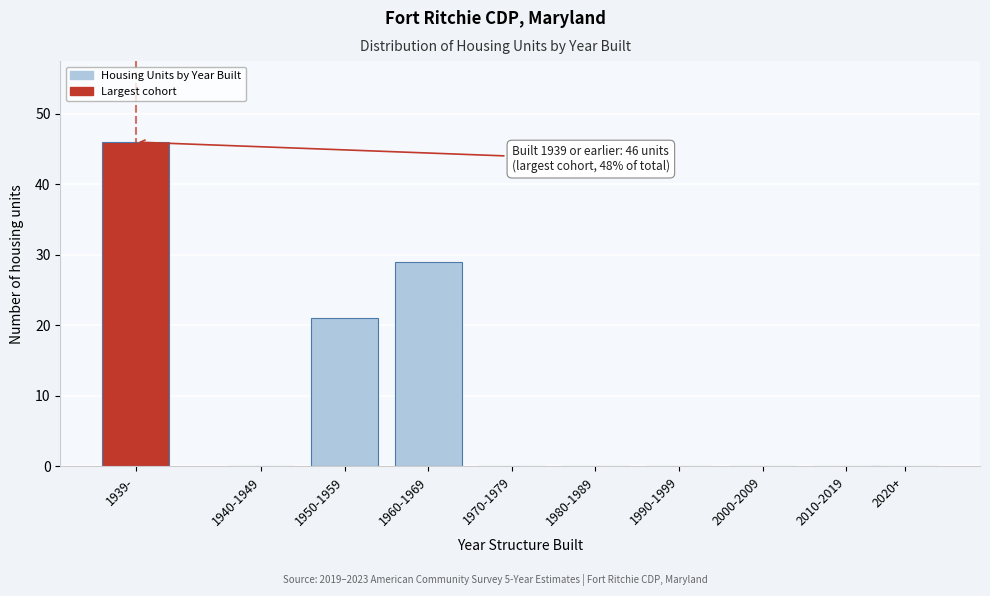

Reading left to right, extract all data points from this chart.

1939-=46	1940-1949=0	1950-1959=21	1960-1969=29	1970-1979=0	1980-1989=0	1990-1999=0	2000-2009=0	2010-2019=0	2020+=0